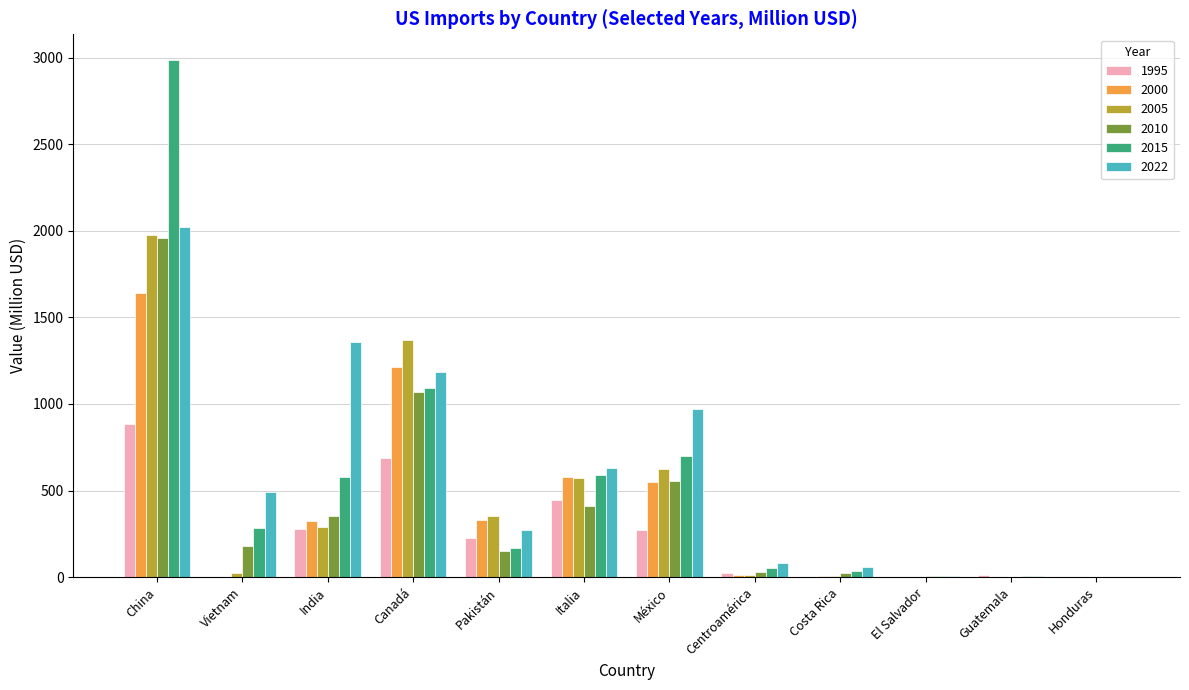

What is the total value across all series at Canadá?

6618.4